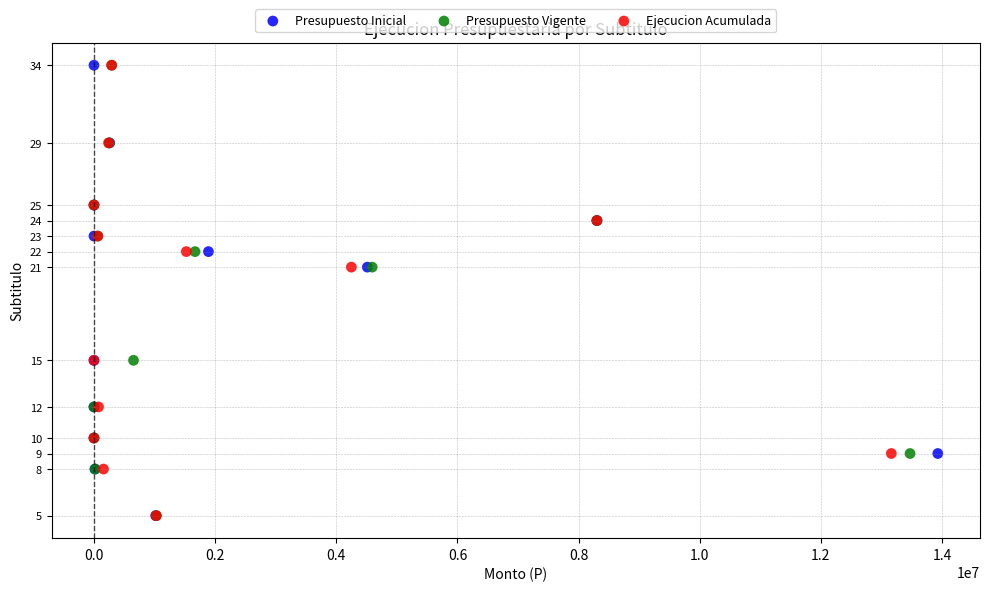

What are all the series names shown in the legend?

Presupuesto Inicial, Presupuesto Vigente, Ejecucion Acumulada